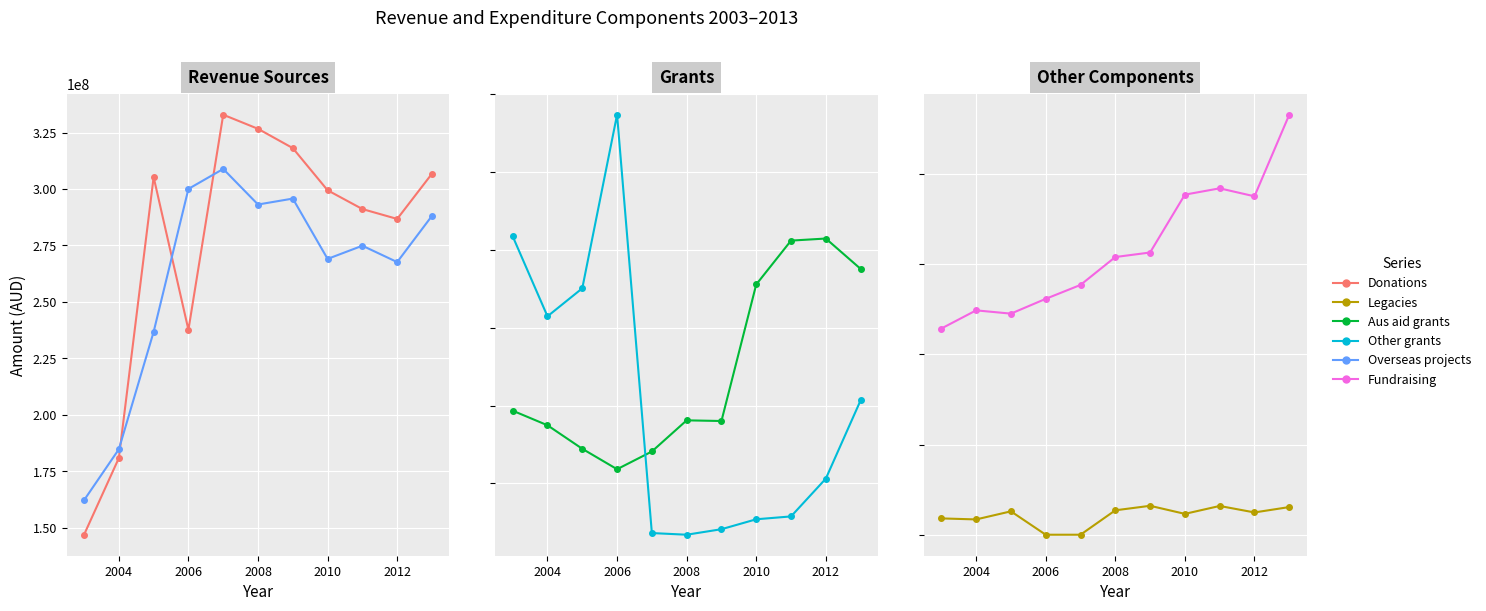

What is the difference between the highest and lowest values at 2006?

302686000